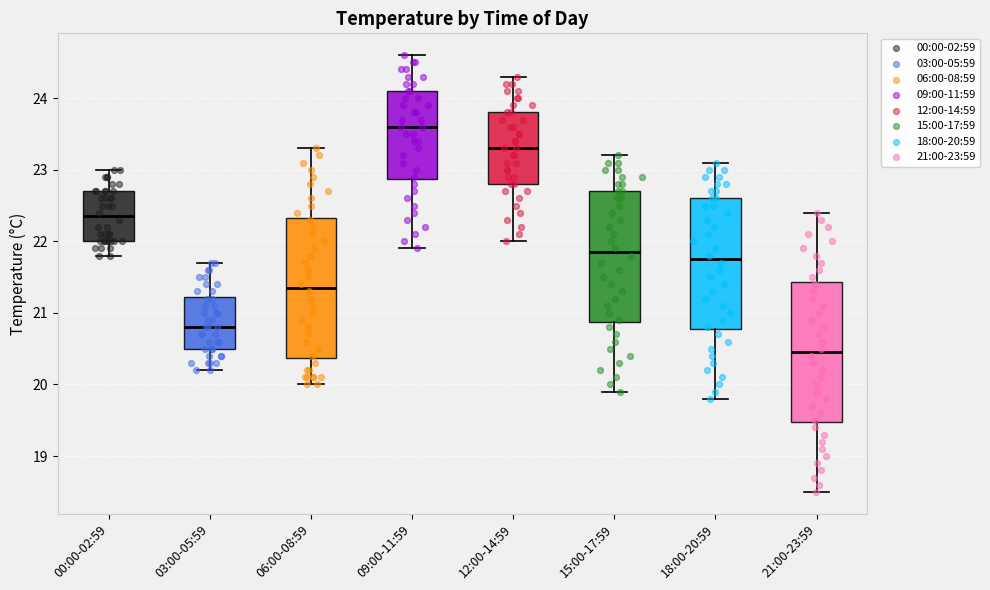

Reading left to right, read every box against the y-axis: the position of its median line, the range the box covers, and the ends of its whiskers. The values are not printed on the chart, so give them approximately, as read against the axis.

00:00-02:59: median 22.4, box 22.0 to 22.7, whiskers 21.8 to 23.0
03:00-05:59: median 20.8, box 20.5 to 21.2, whiskers 20.2 to 21.7
06:00-08:59: median 21.4, box 20.4 to 22.3, whiskers 20.0 to 23.3
09:00-11:59: median 23.6, box 22.9 to 24.1, whiskers 21.9 to 24.6
12:00-14:59: median 23.3, box 22.8 to 23.8, whiskers 22.0 to 24.3
15:00-17:59: median 21.9, box 20.9 to 22.7, whiskers 19.9 to 23.2
18:00-20:59: median 21.8, box 20.8 to 22.6, whiskers 19.8 to 23.1
21:00-23:59: median 20.5, box 19.5 to 21.4, whiskers 18.5 to 22.4